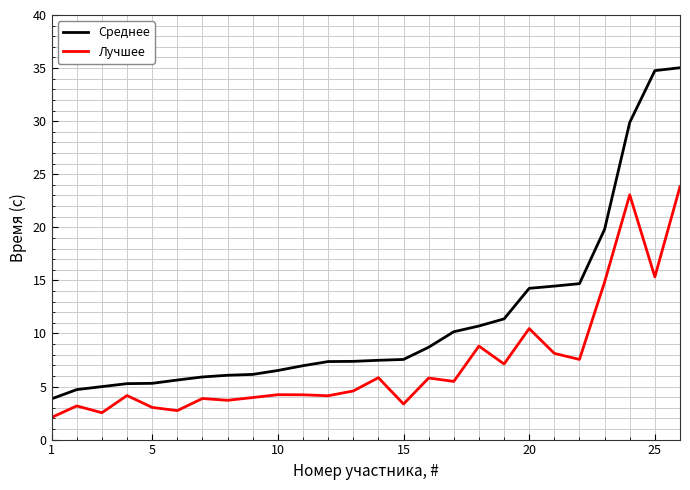

Which series has the largest total across all categories?

Среднее